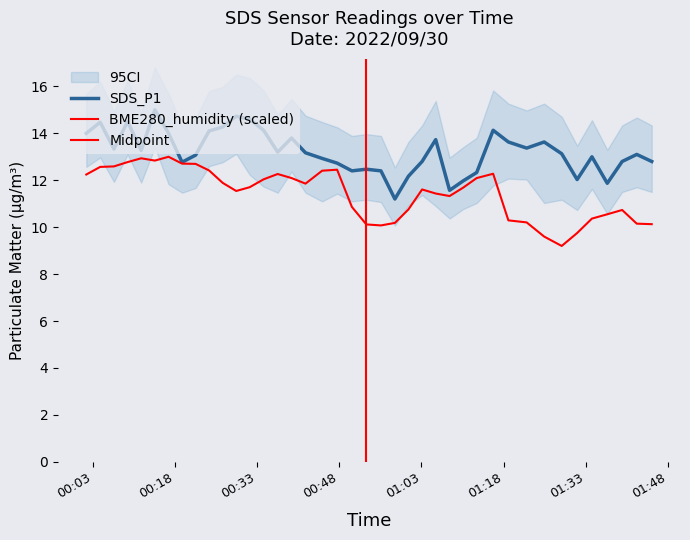

What is the average value of the SDS_P1 series?

13.2